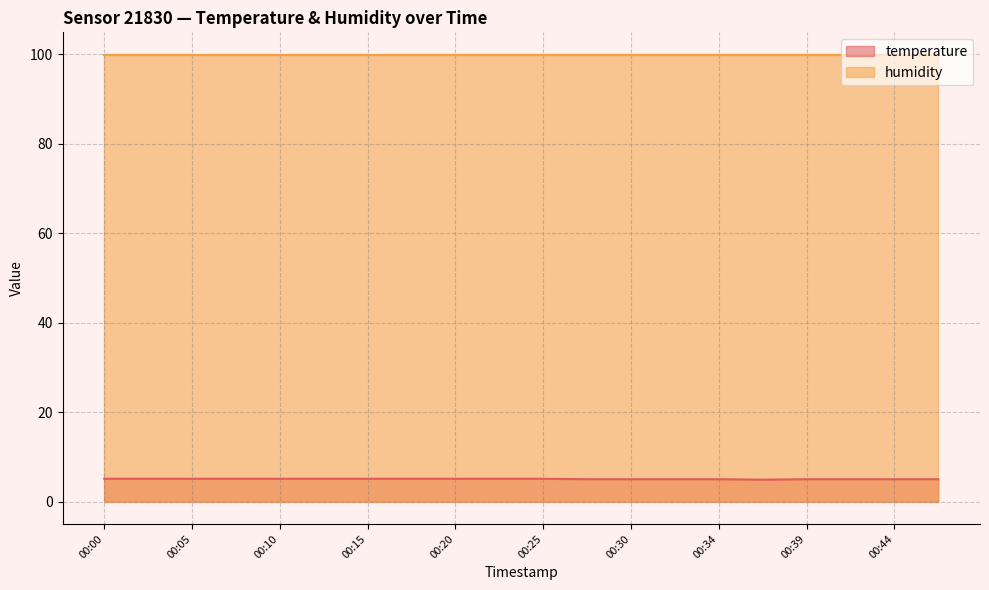

Does the chart have visible grid lines?

Yes